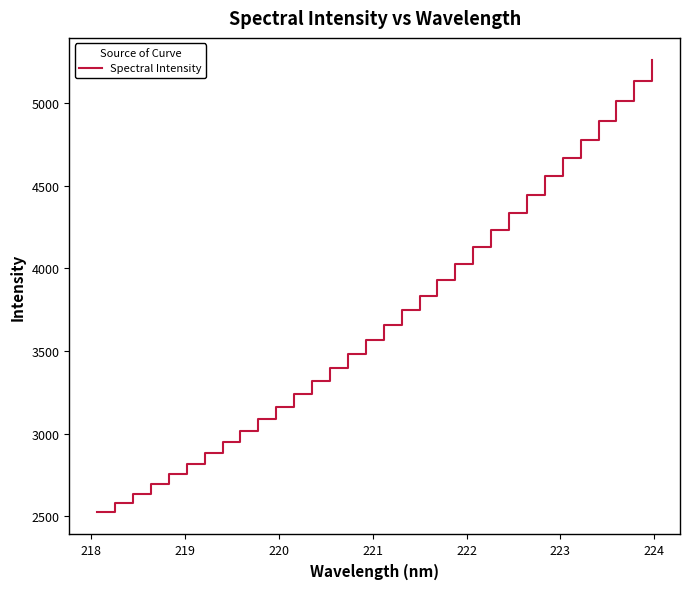

What is the greatest value displayed?

5256.3